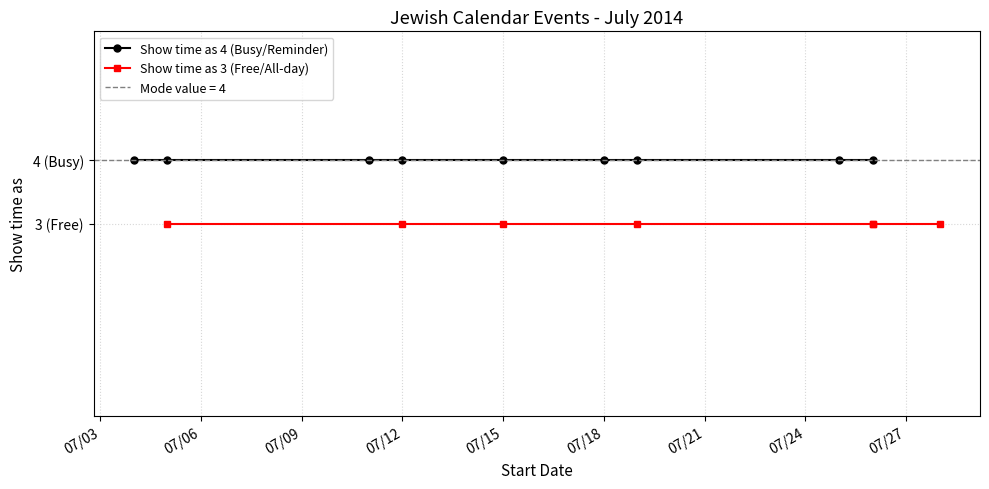

Reading left to right, list all the values displayed in this chart.

7/4/2014=4	7/5/2014=3	7/5/2014=4	7/11/2014=4	7/12/2014=3	7/12/2014=4	7/15/2014=3	7/15/2014=4	7/18/2014=4	7/19/2014=3	7/19/2014=4	7/25/2014=4	7/26/2014=3	7/26/2014=3	7/26/2014=4	7/28/2014=3